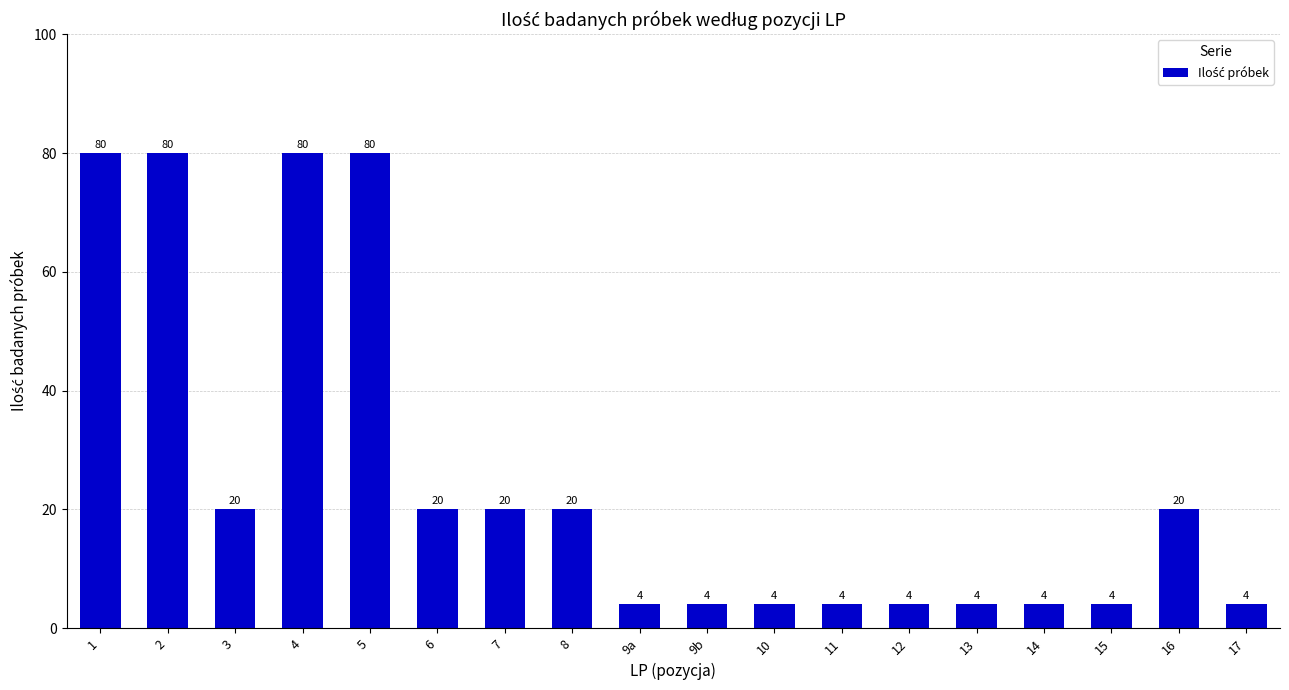

Reading left to right, list all the values displayed in this chart.

1=80	2=80	3=20	4=80	5=80	6=20	7=20	8=20	9a=4	9b=4	10=4	11=4	12=4	13=4	14=4	15=4	16=20	17=4